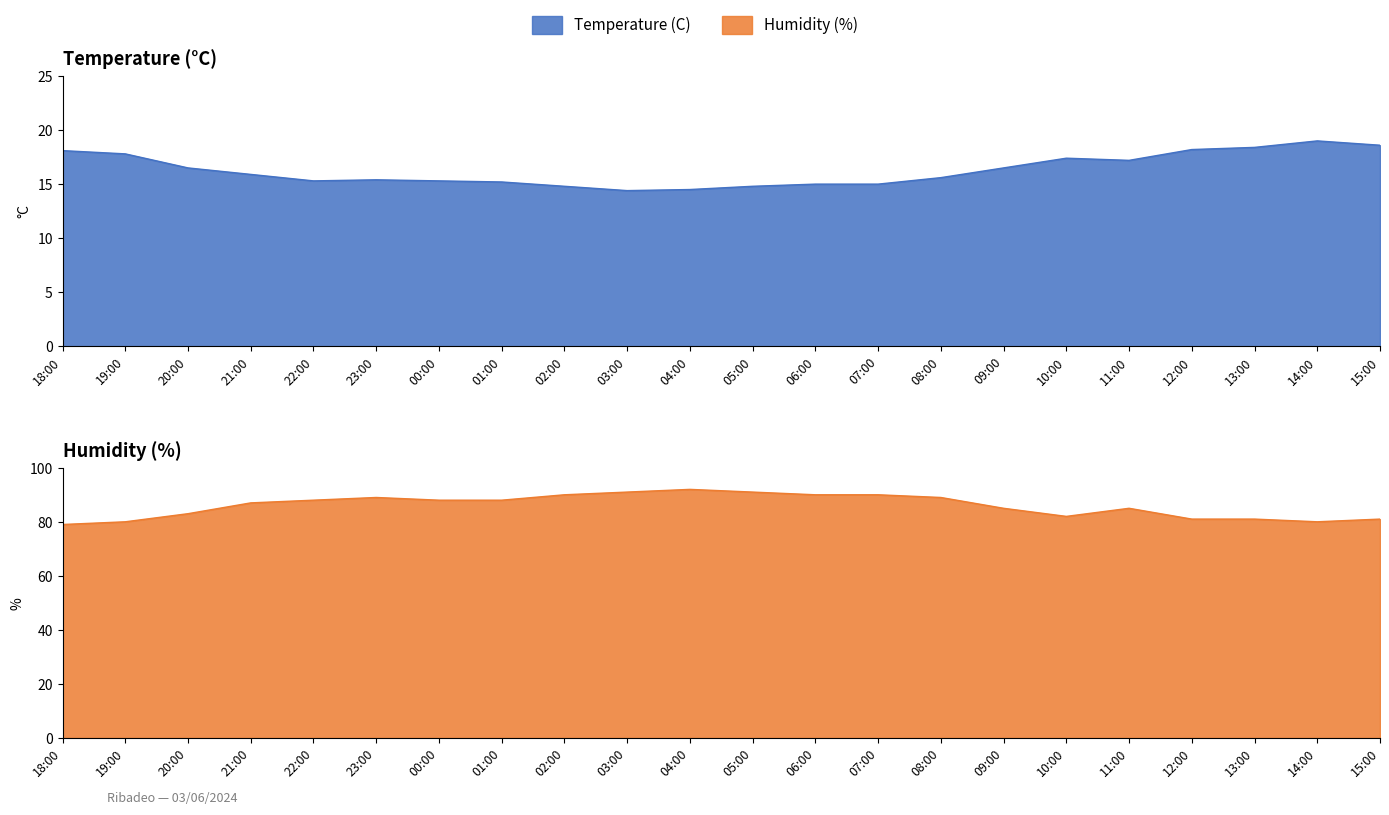

Which series changed the most between 05:00 and 13:00?

Humidity (%)